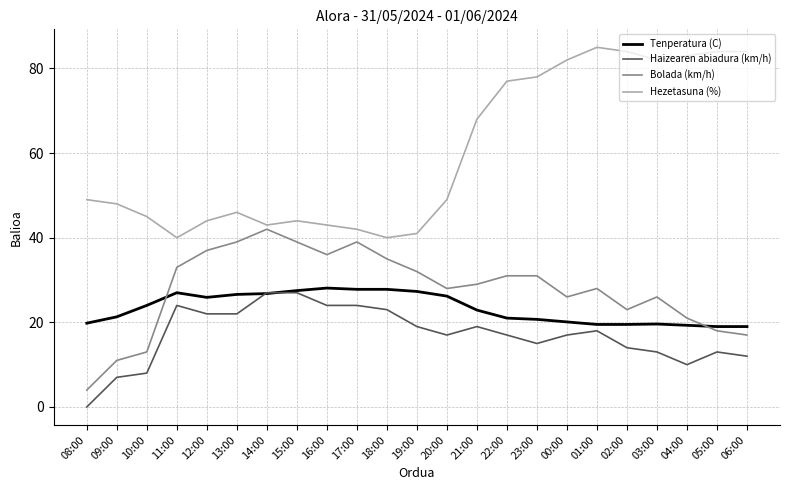

Rank the series at 13:00 from highest to lowest value.

Hezetasuna (%), Bolada (km/h), Tenperatura (C), Haizearen abiadura (km/h)